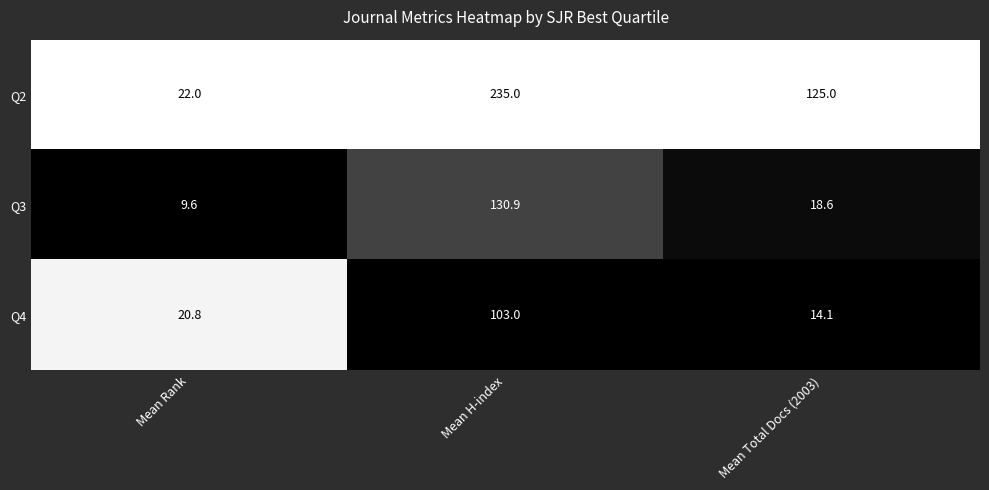

Rank the series by their maximum value, from lowest to highest.

Q4, Q3, Q2